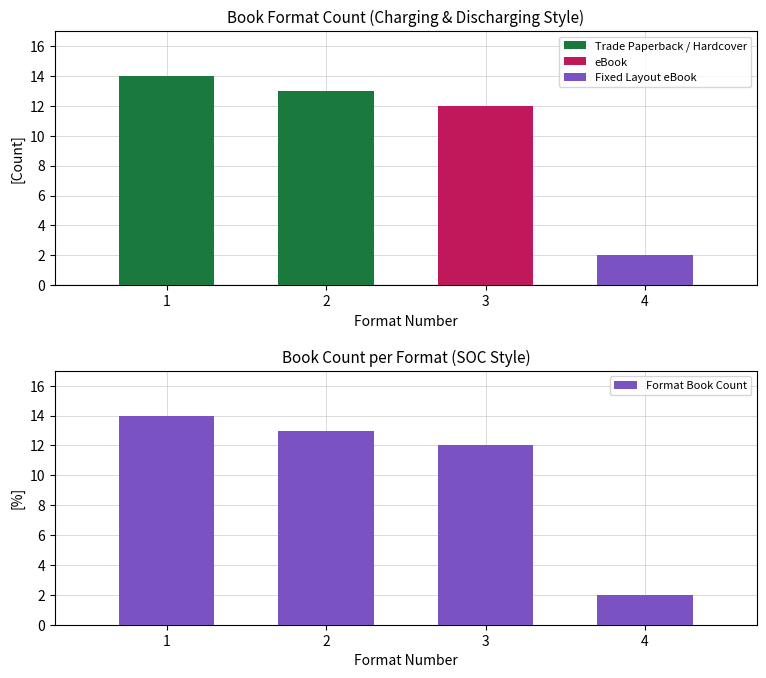

What is the value of the 4th bar from the left?

2